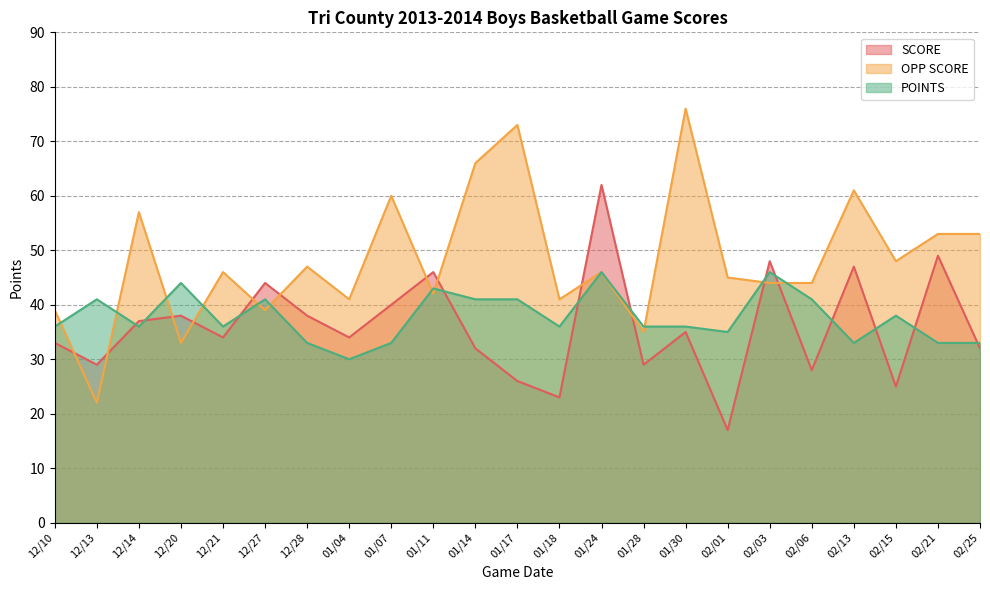

What is the difference between the maximum and minimum values in the POINTS series?

16